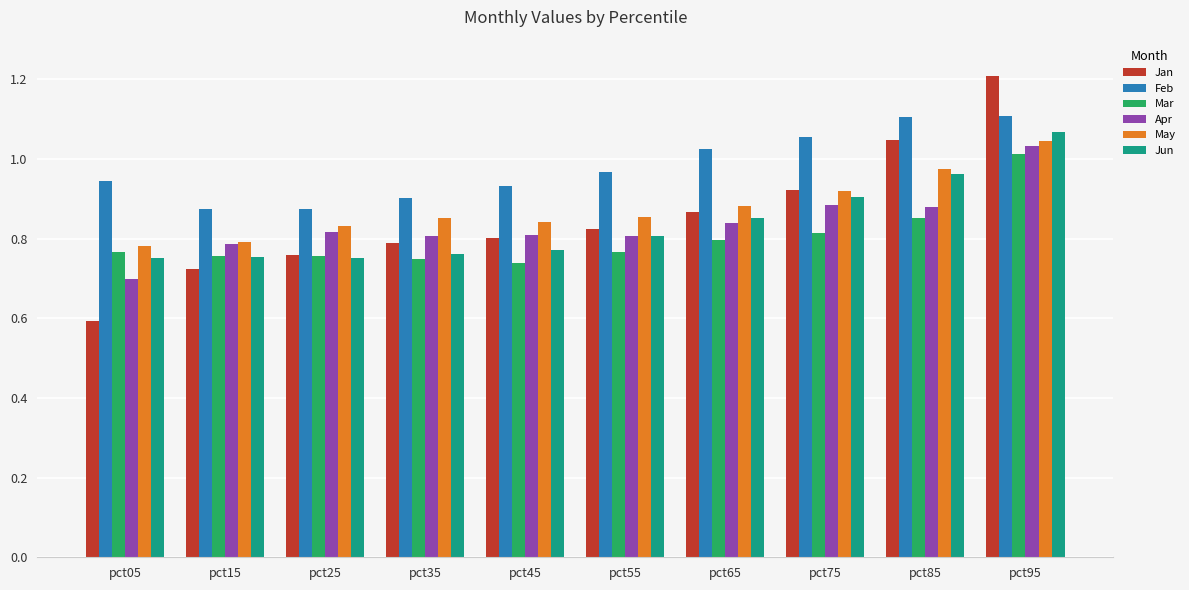

What is the difference between the second highest and second lowest values in the Apr series?

0.1